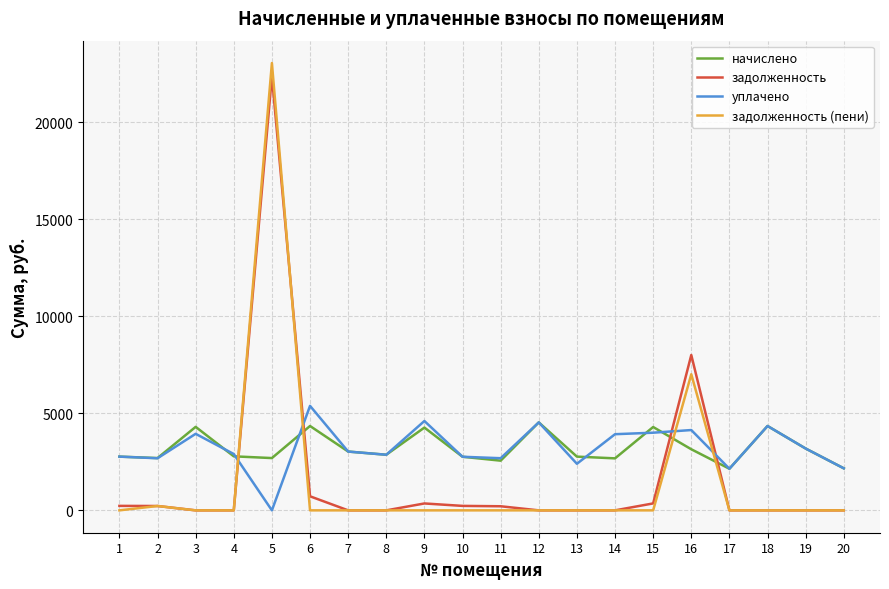

How many values in the начислено series are below 2864?

10